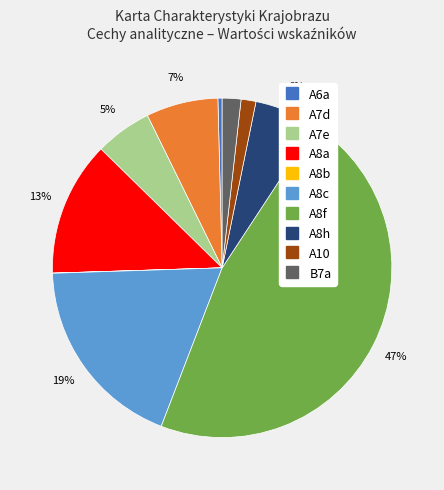

Which category has the biggest portion of the pie?

A8f